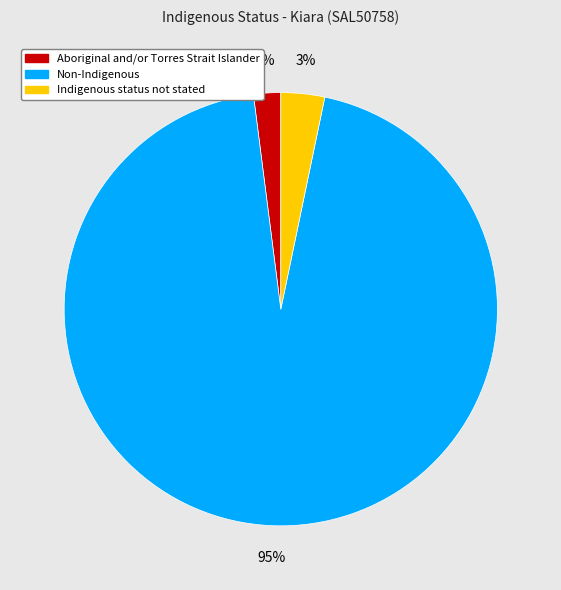

Do Aboriginal and/or Torres Strait Islander and Non-Indigenous together represent more than half of the pie?

Yes